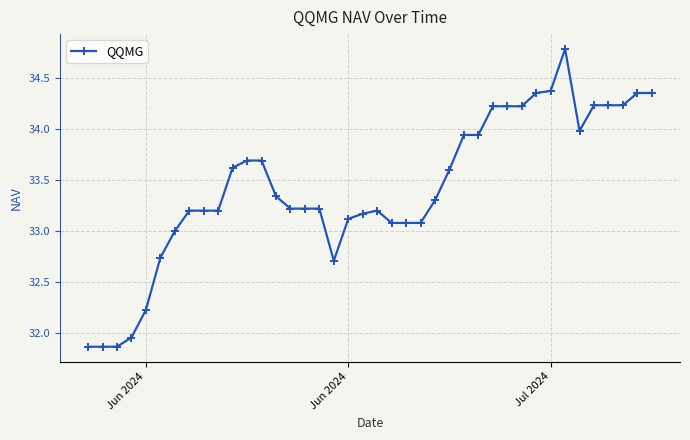

True or false: the data has more than 1 interior local peaks.

True